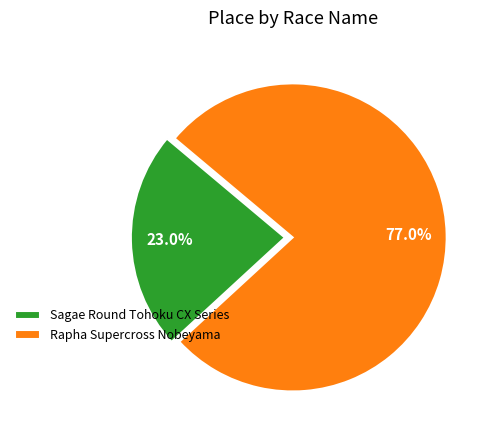

To the nearest percent, what is the difference between the Sagae Round Tohoku CX Series and Rapha Supercross Nobeyama slice percentages?

54%